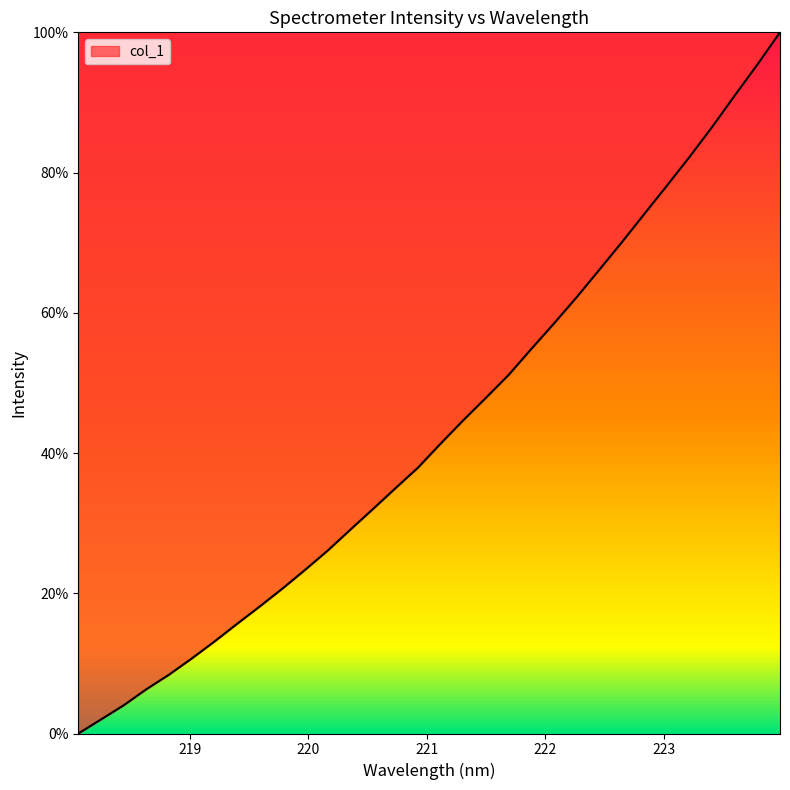

What is the maximum value shown in the chart?

100.0